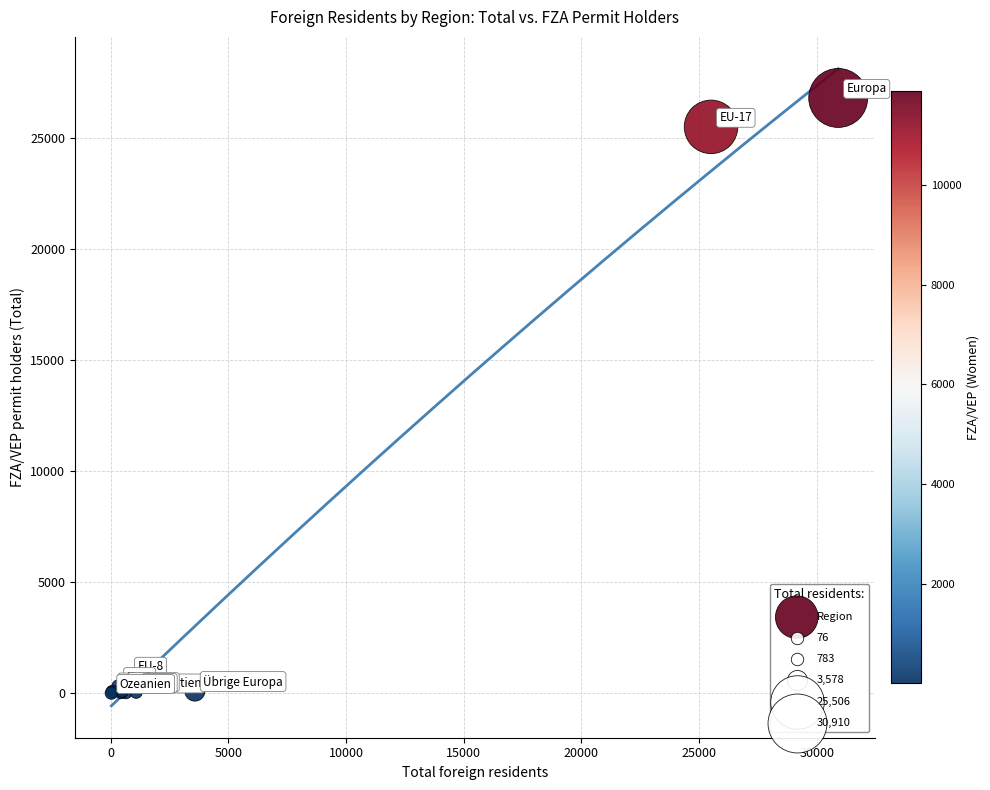

What Y value in the scatter plot is closest to 13406?

25506